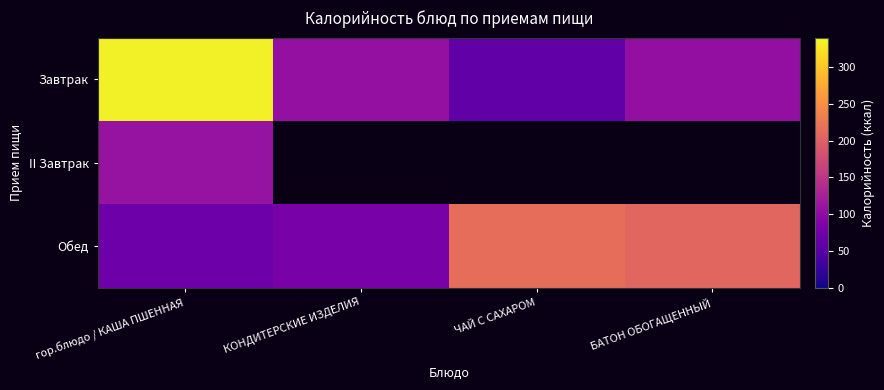

Which has a higher value, ЧАЙ С САХАРОМ or гор.блюдо / КАША ПШЕННАЯ?

гор.блюдо / КАША ПШЕННАЯ